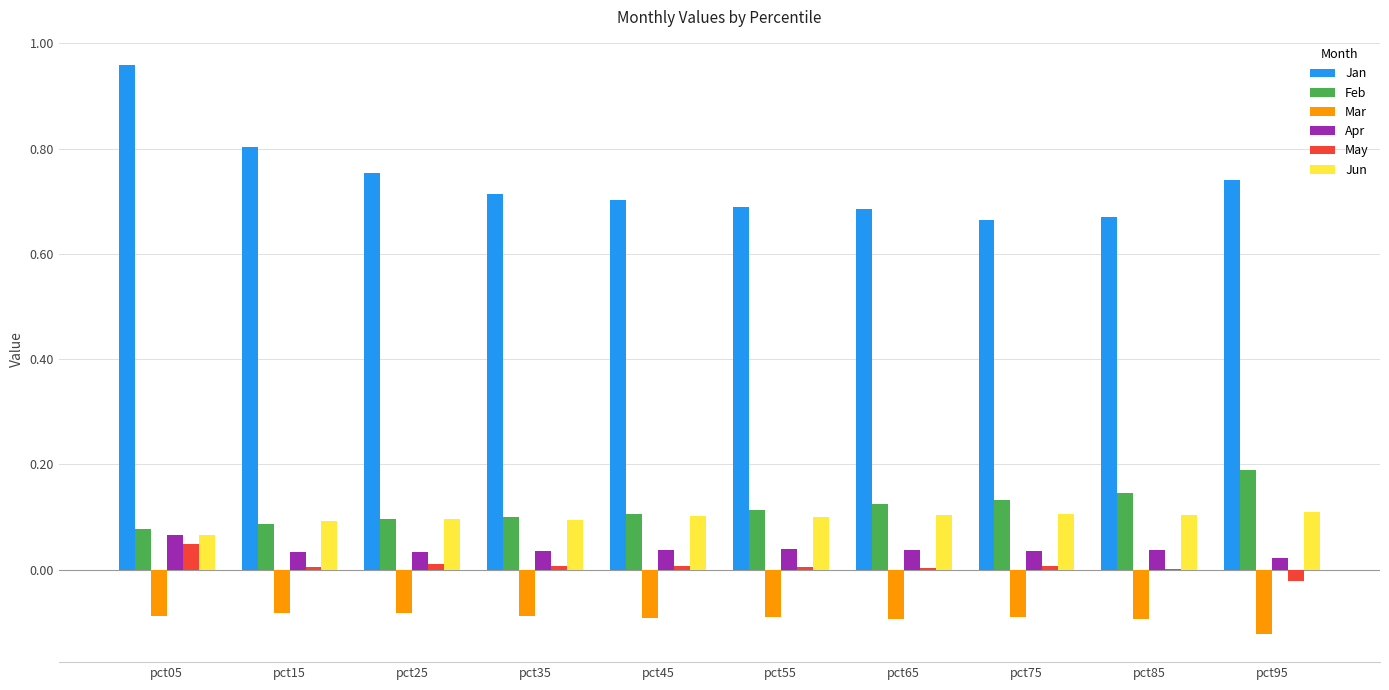

Which series has the largest range (max minus min)?

Jan